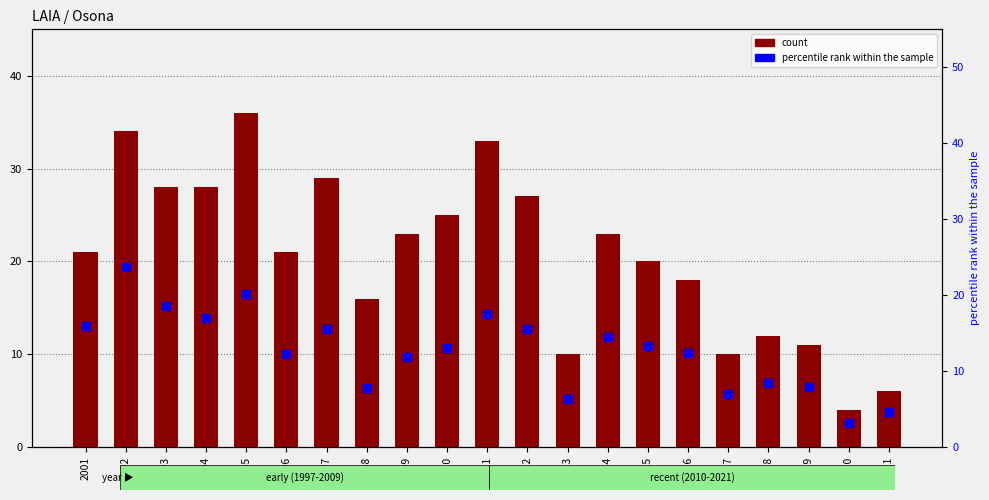

Which series has the largest Y range (max minus min)?

count